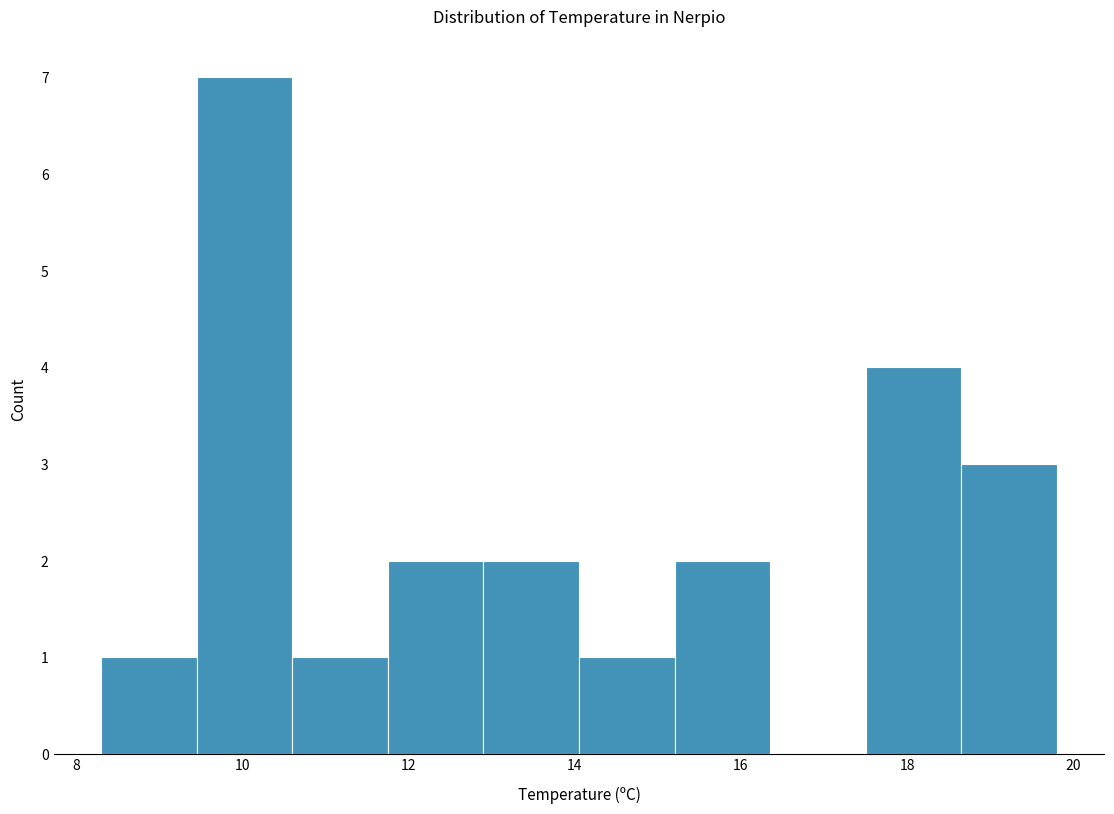

What is the height of the bar covering 18.65 to 19.80 on the x-axis? Neither the bar edges nor the heights are printed on the chart, so give them approximately, as read against the axes.

3